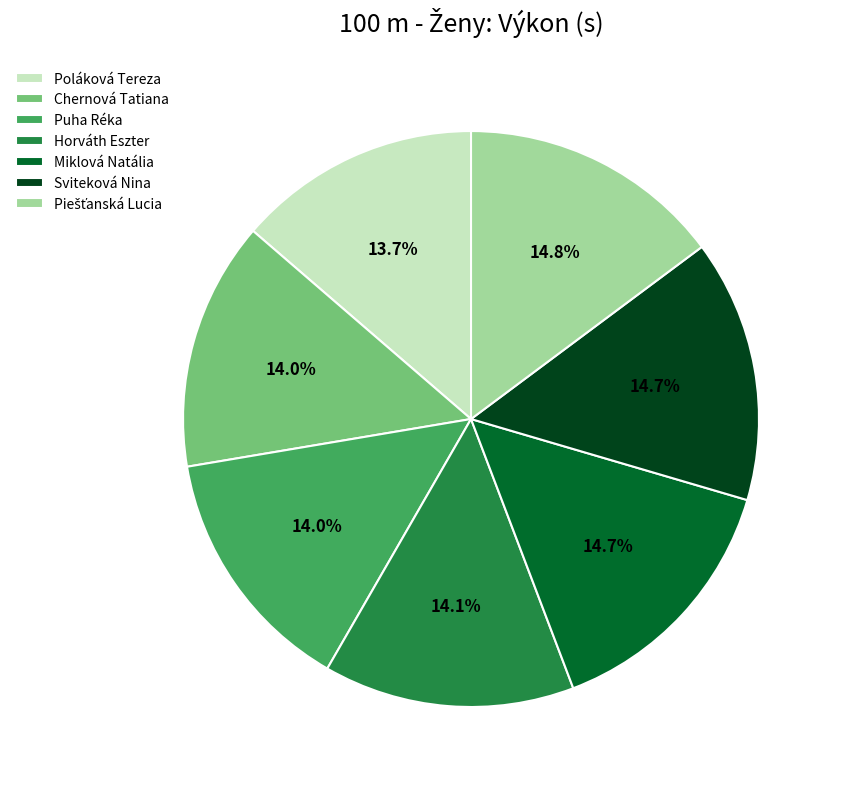

Combined, do Horváth Eszter and Puha Réka account for over 50%?

No